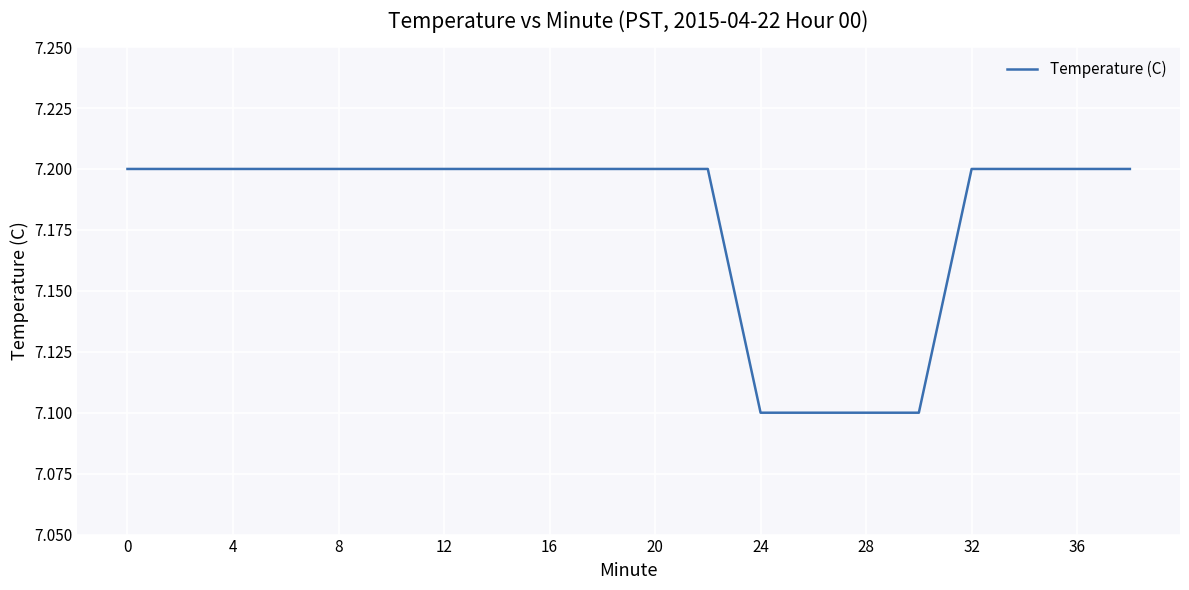

What is the minimum value shown in the chart?

7.1